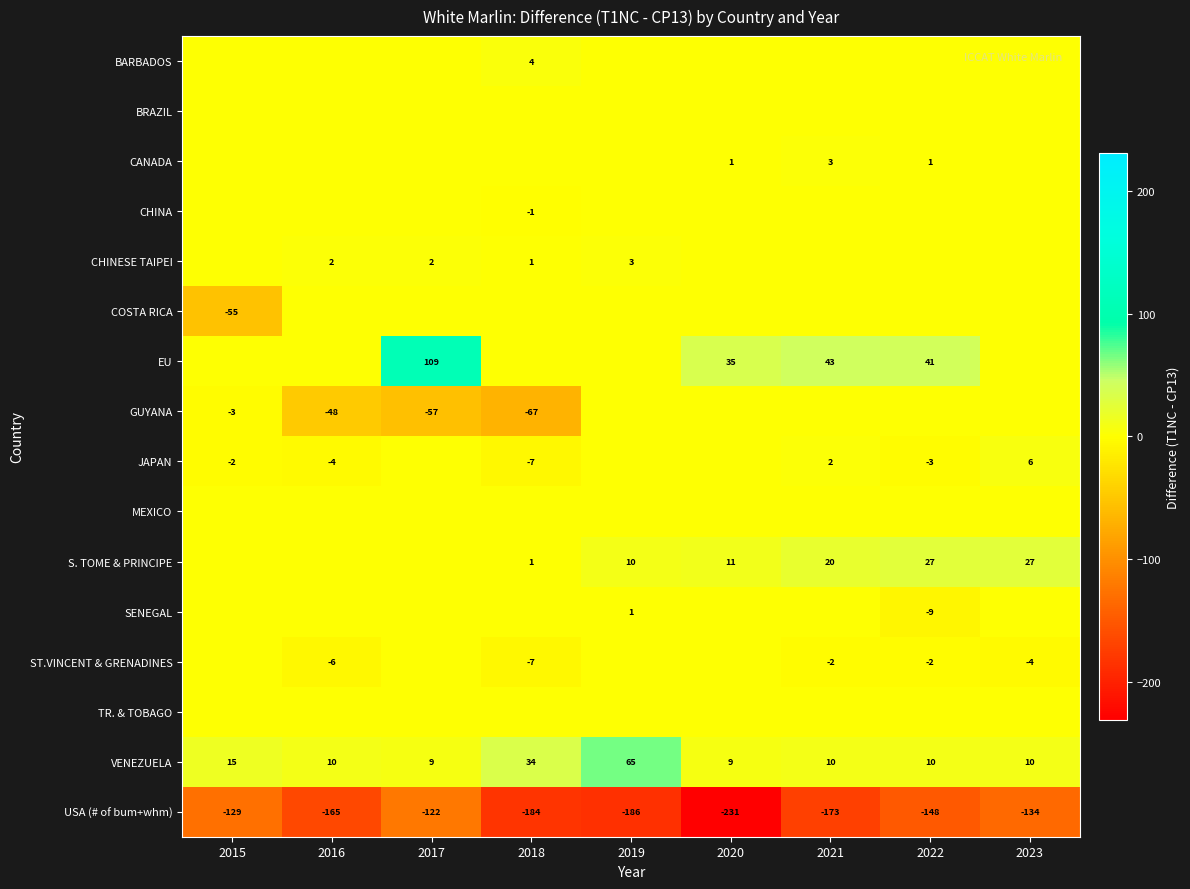

What is the difference between the USA (# of bum+whm) values at 2023 and 2015?

5